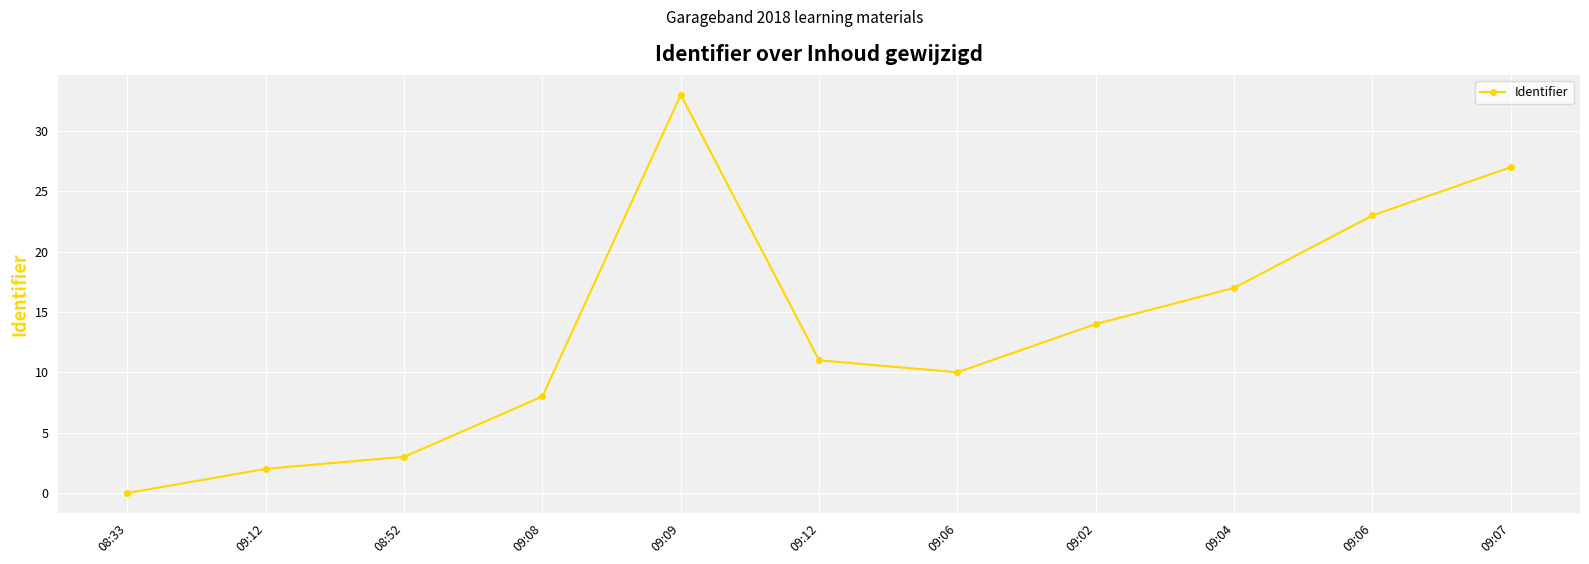

At which label is the value closest to 16?

09:04